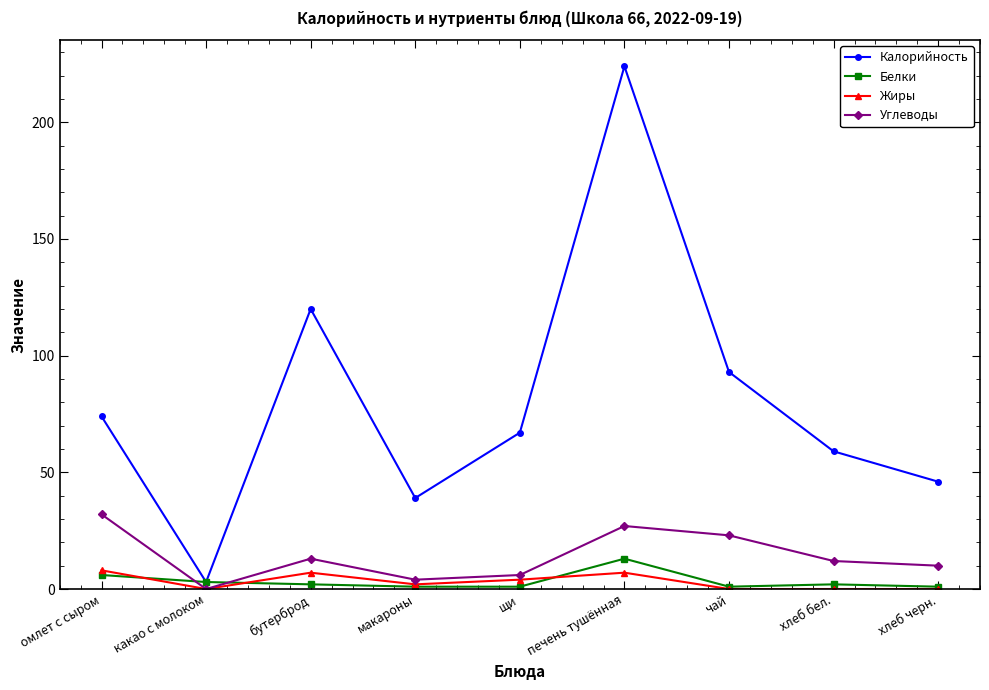

What is the difference between the highest and lowest values at бутерброд?

118